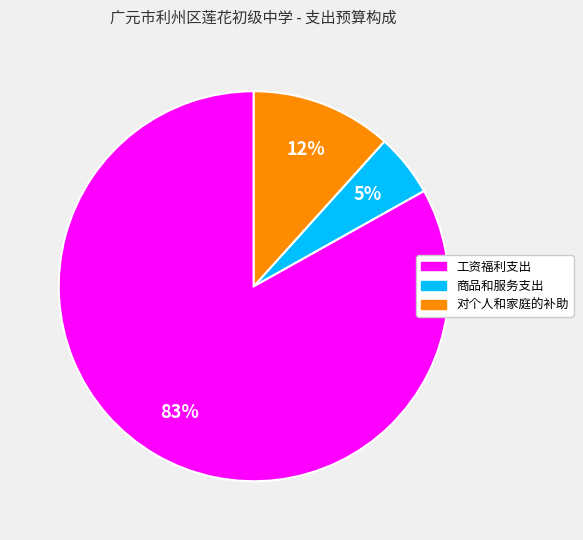

Is the sum of 商品和服务支出 and 工资福利支出 greater than half?

Yes